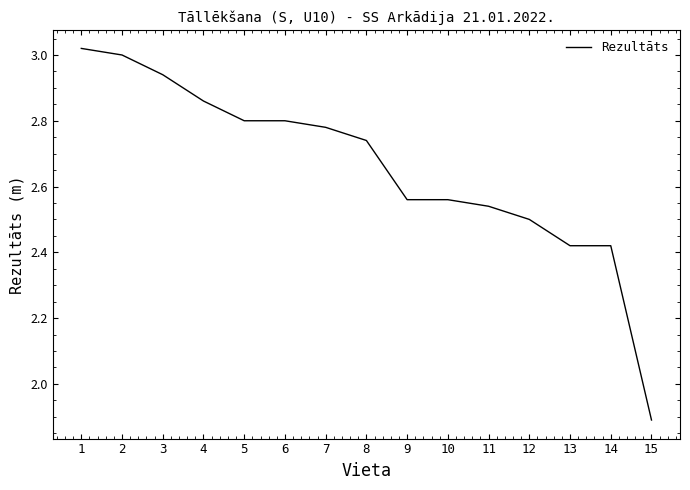

Is it true that the value at 11 is 2.5?

True